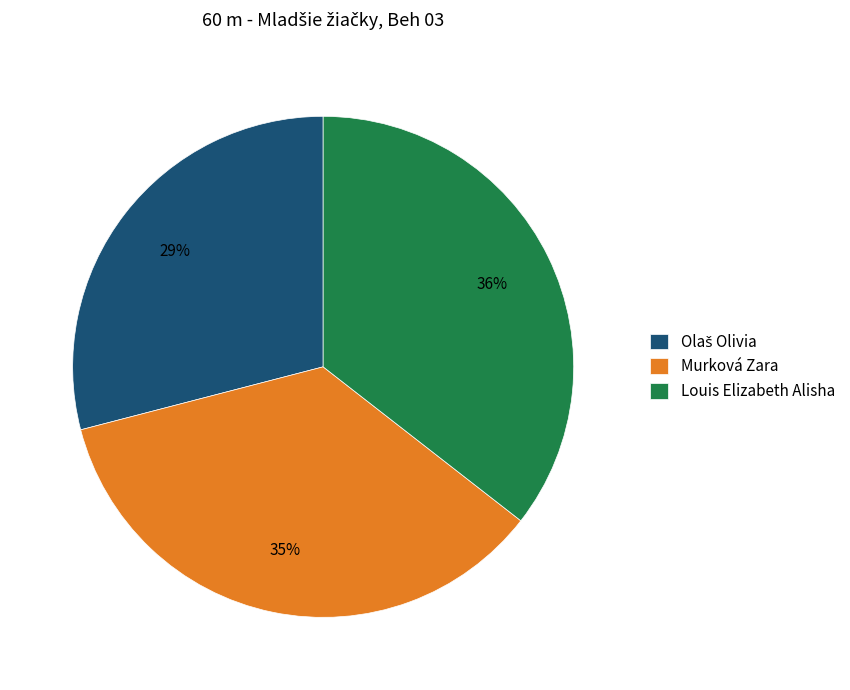

The Murková Zara slice represents 35% of the pie. True or false?

True